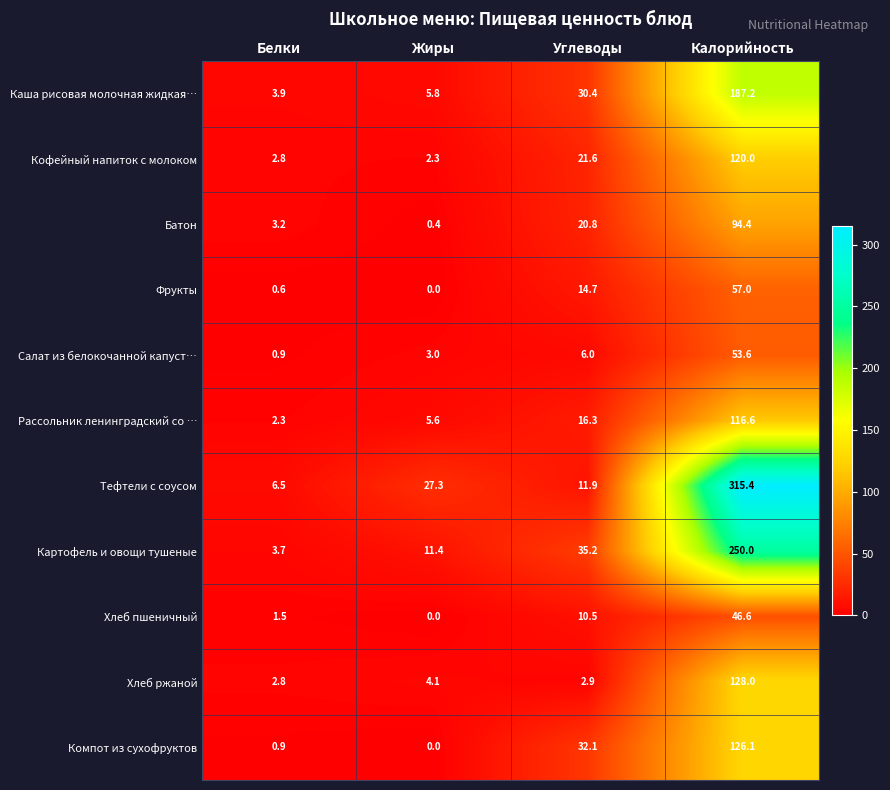

What is the difference between the second highest and minimum values in the Картофель и овощи тушеные series?

31.5